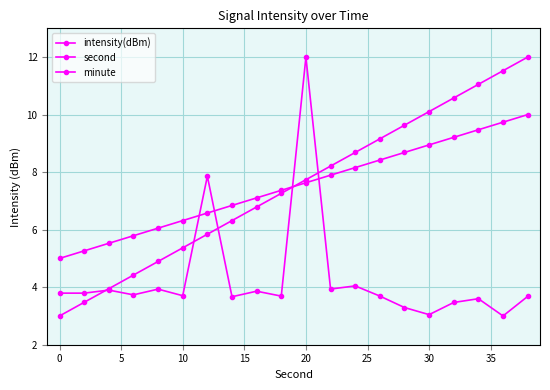

What is the difference between the second highest and second lowest values in the minute series?

4.5